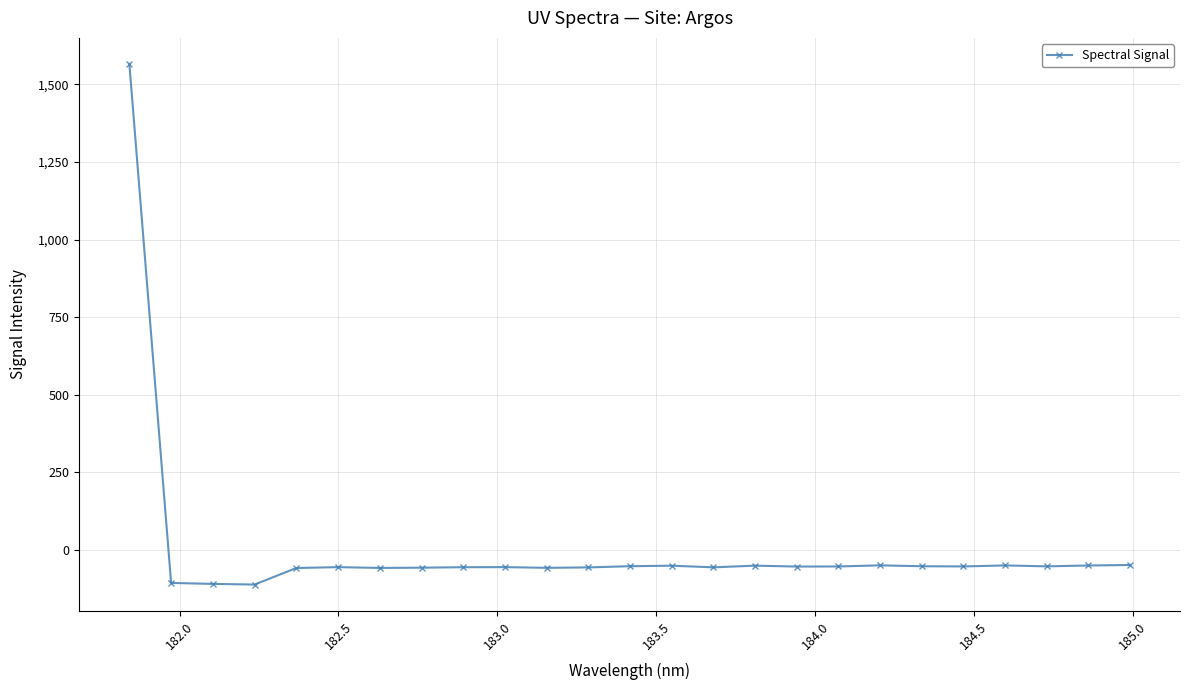

What is the difference between the maximum and minimum values?

1677.8